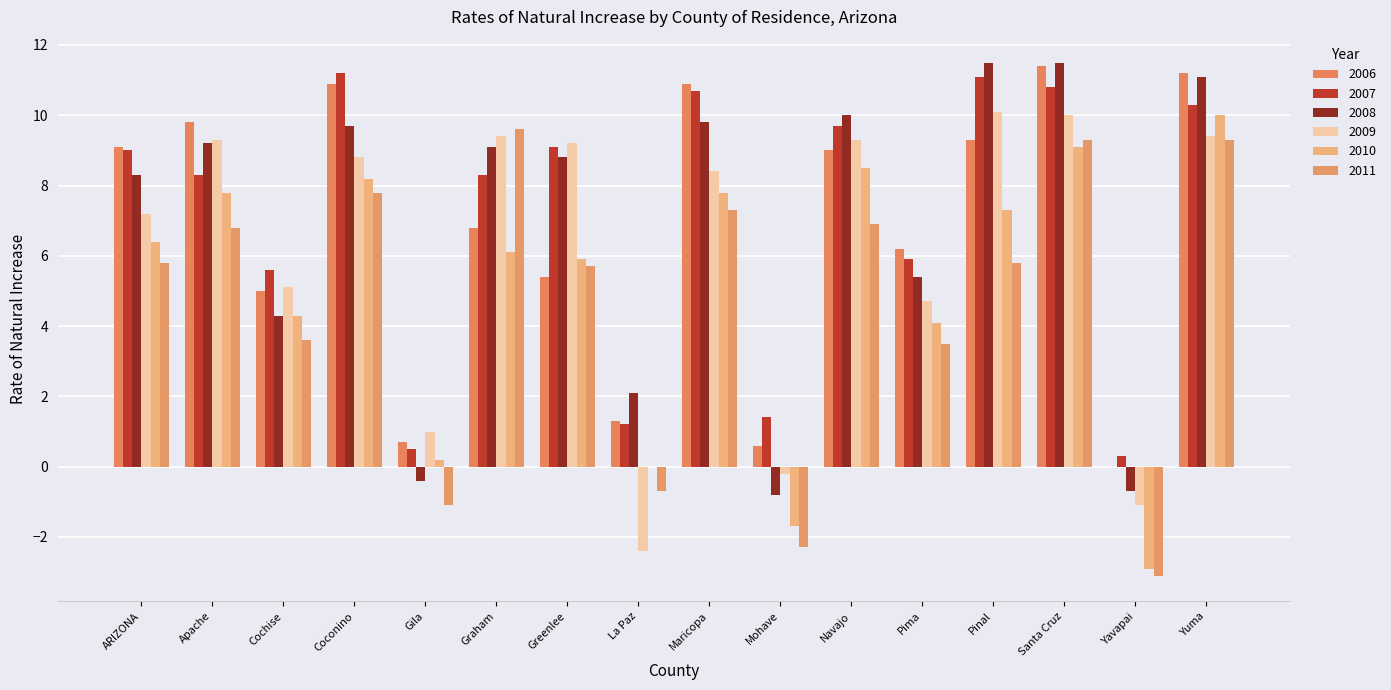

Which label corresponds to the smallest value in the chart?

Yavapai